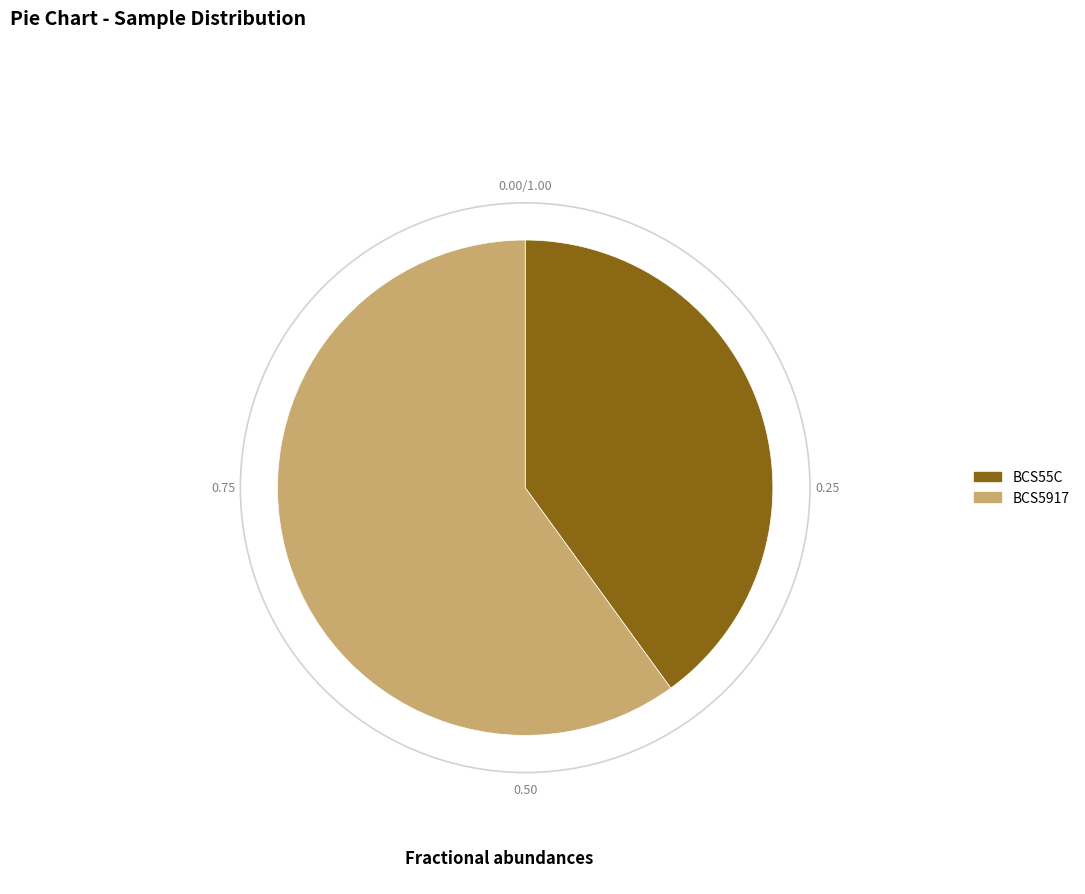

Which has a higher value, BCS5917 or BCS55C?

BCS5917